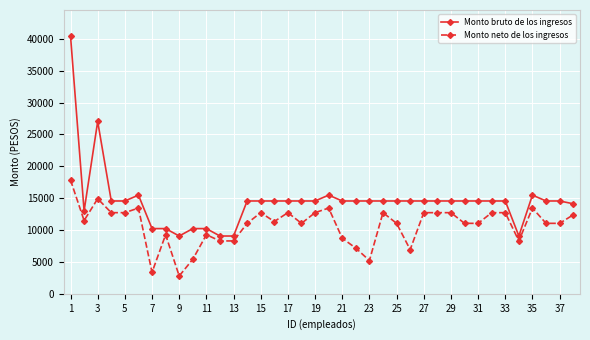

What is the difference between the maximum and minimum values in the Monto bruto de los ingresos series?

31415